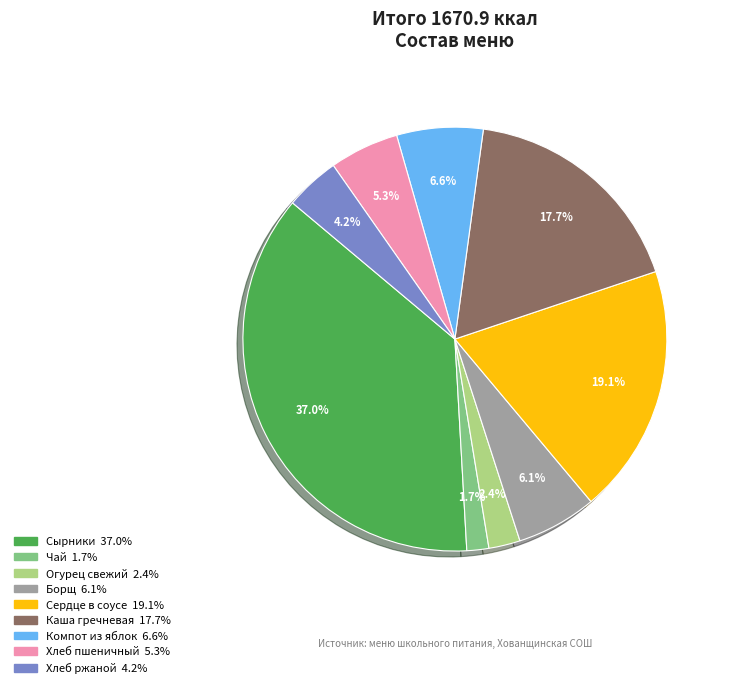

Is Хлеб пшеничный the majority of the pie?

No